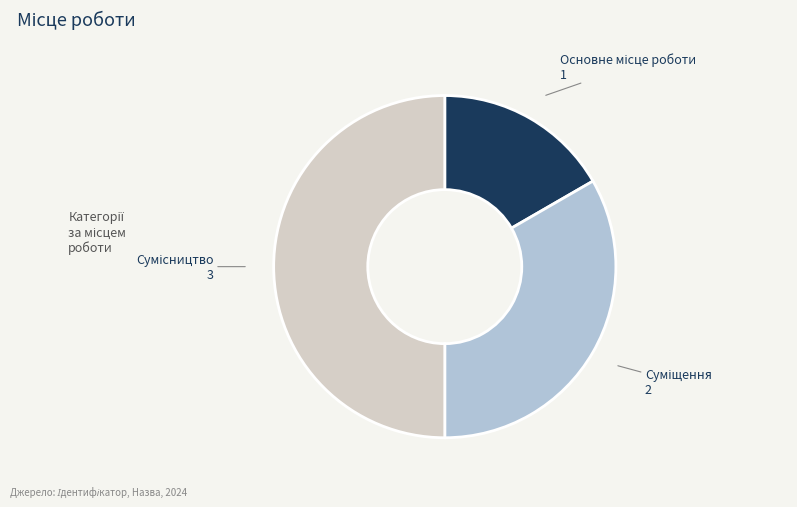

Count the number of slices in the pie.

3